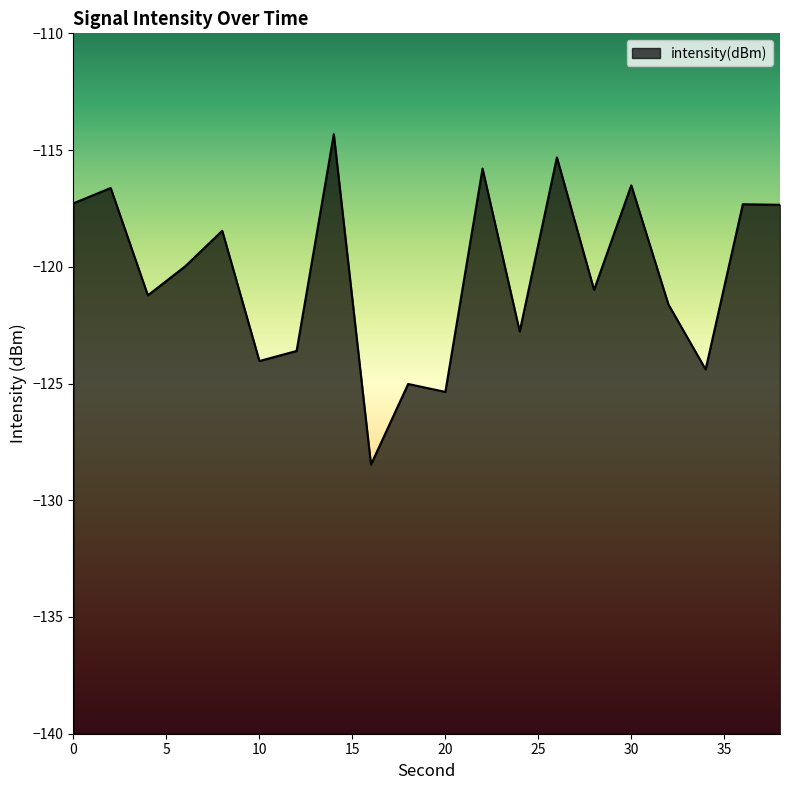

The value at 16 is -79.9. True or false?

False